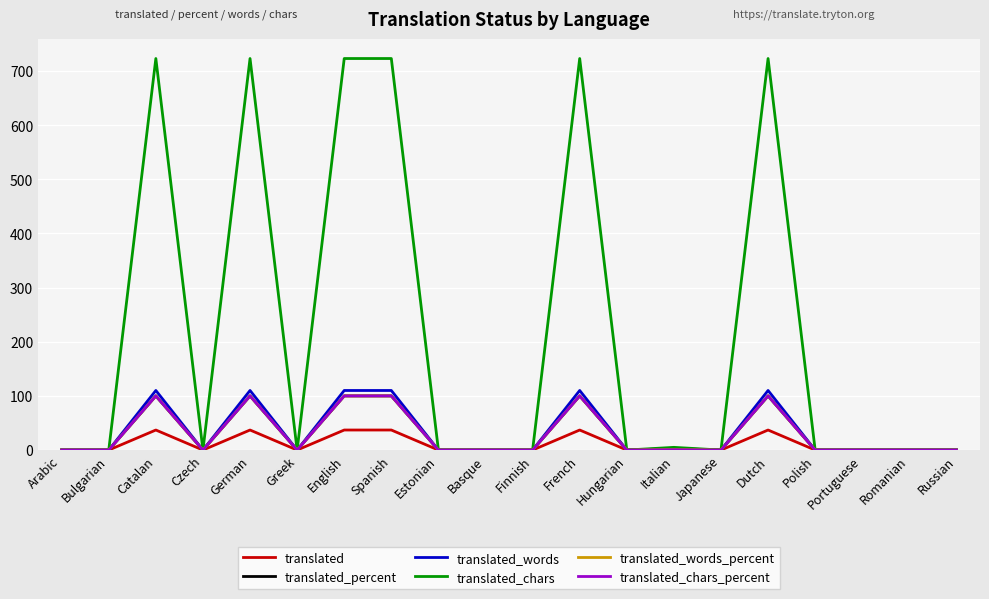

What is the difference between the maximum and minimum values in the translated series?

37.0